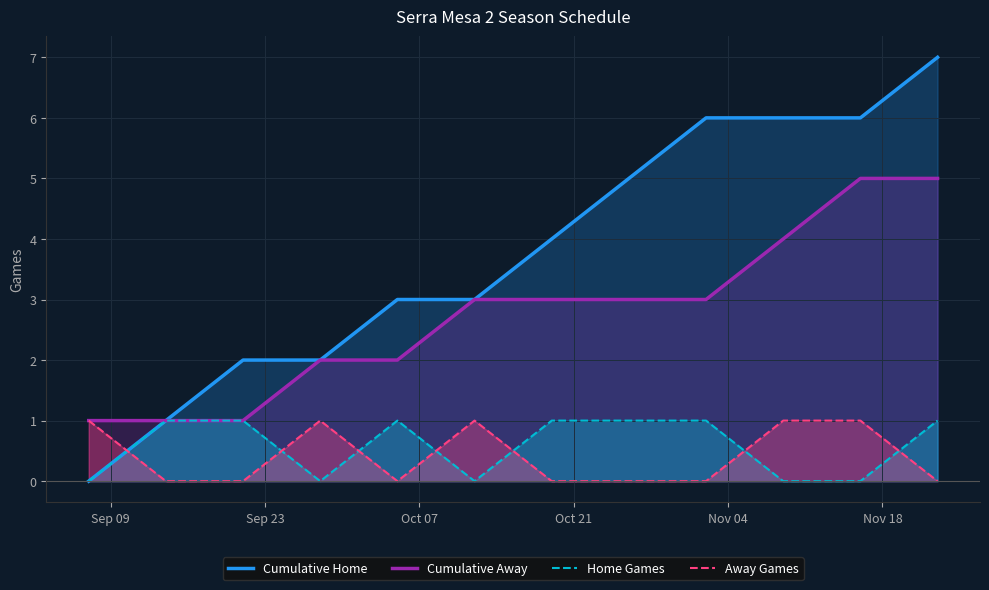

Which series has the largest total across all categories?

Cumulative Home